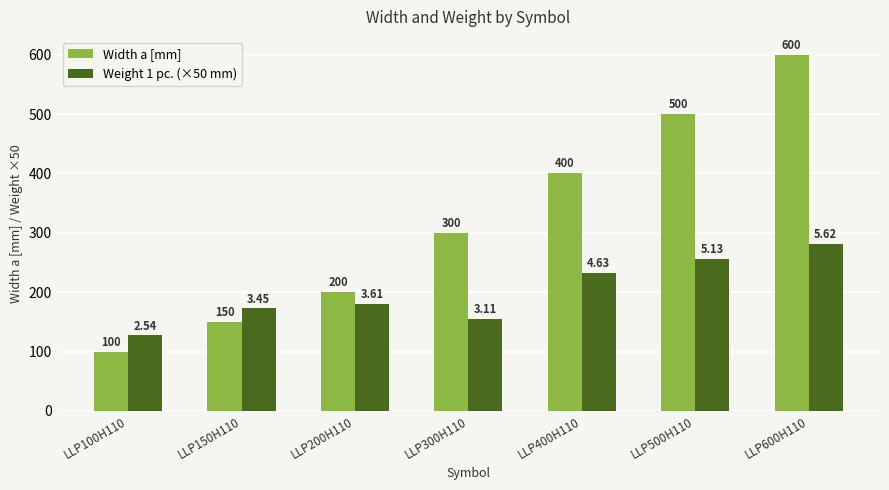

What is the value of the Weight 1 pc. (×50 mm) bar at the 4th from the left?

155.5